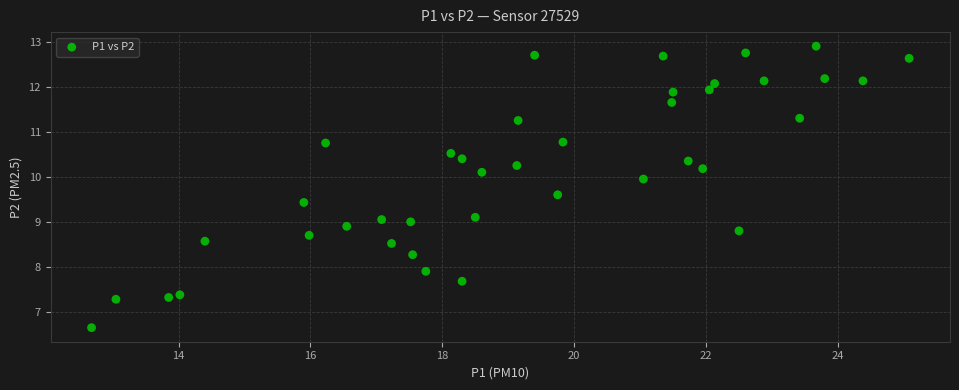

Count the number of points in this scatter plot.

40